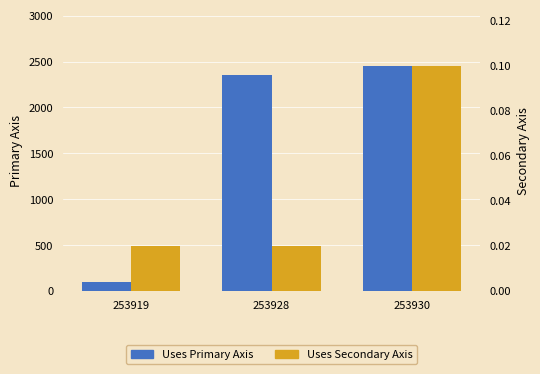

What is the total value across all series at 253930?

2456.6